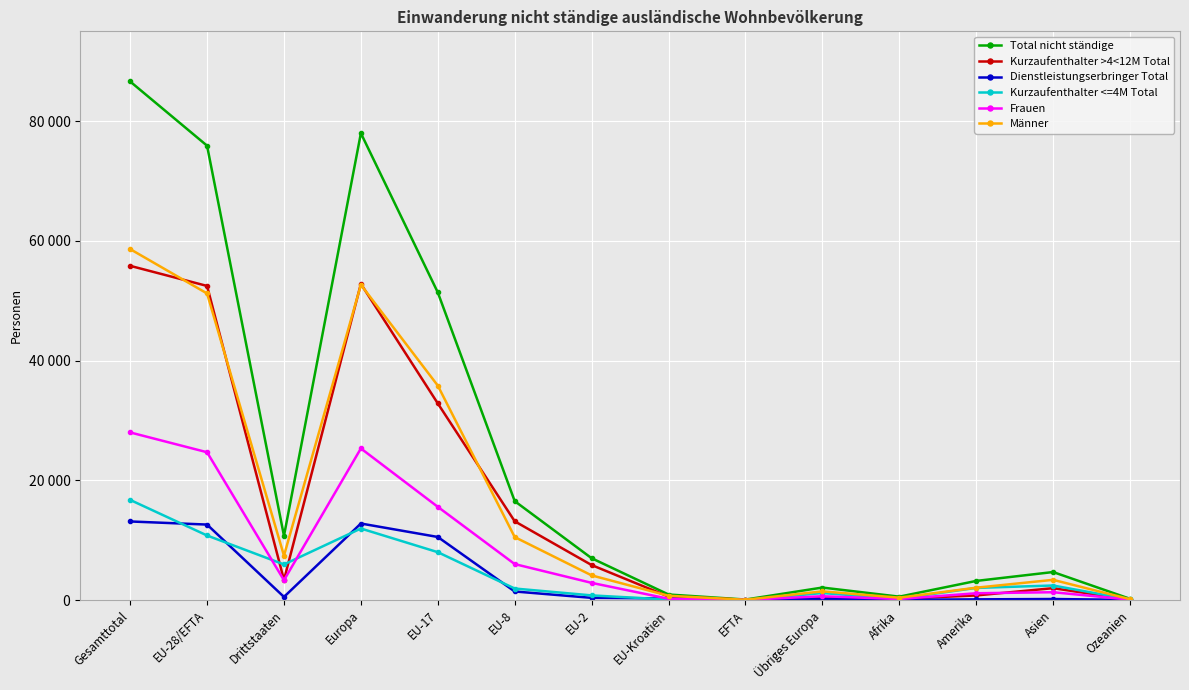

The value of Total nicht ständige at EU-8 is 16522. True or false?

True